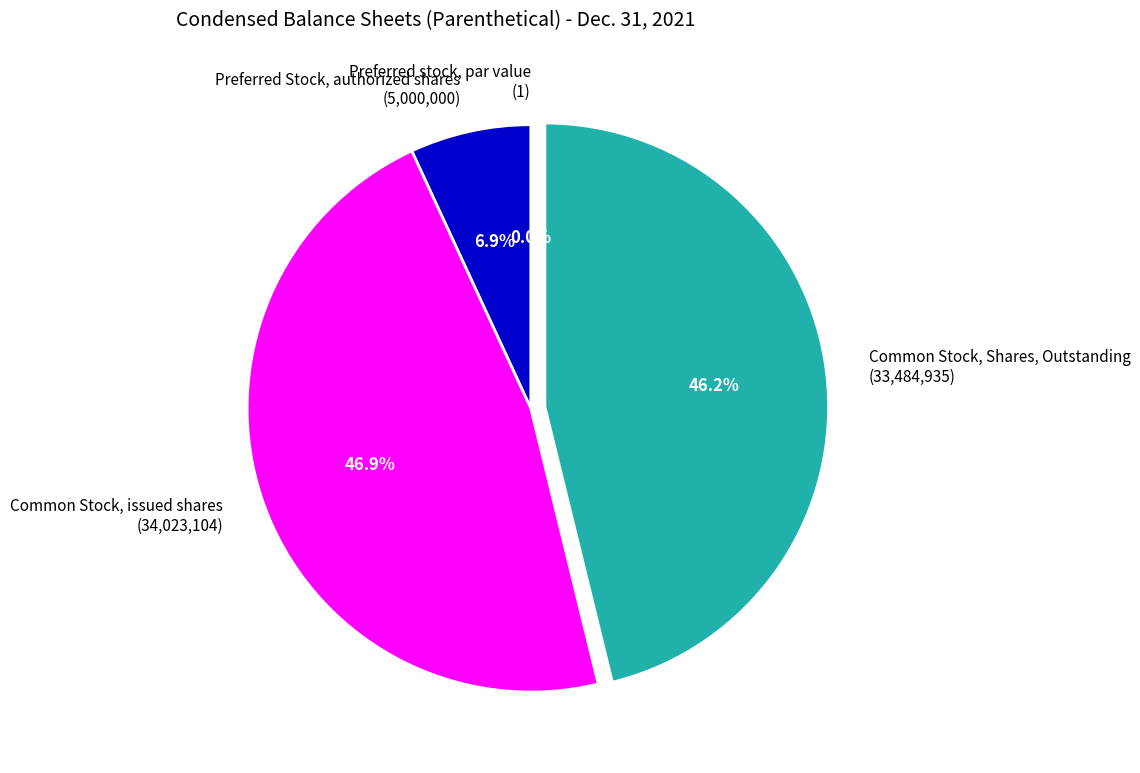

Do Common Stock, issued shares and Preferred Stock, authorized shares together represent more than half of the pie?

Yes